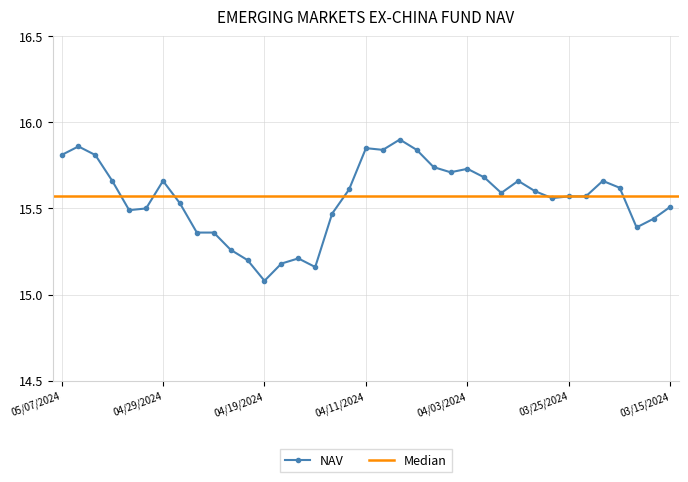

List the labels in order of value, smallest first.

04/19/2024, 04/16/2024, 04/18/2024, 04/22/2024, 04/17/2024, 04/23/2024, 04/25/2024, 04/24/2024, 03/19/2024, 03/18/2024, 04/15/2024, 05/01/2024, 04/30/2024, 03/15/2024, 04/26/2024, 03/26/2024, 03/25/2024, 03/22/2024, 04/01/2024, 03/27/2024, 04/12/2024, 03/20/2024, 05/02/2024, 04/29/2024, 03/28/2024, 03/21/2024, 04/02/2024, 04/04/2024, 04/03/2024, 04/05/2024, 05/07/2024, 05/03/2024, 04/10/2024, 04/08/2024, 04/11/2024, 05/06/2024, 04/09/2024